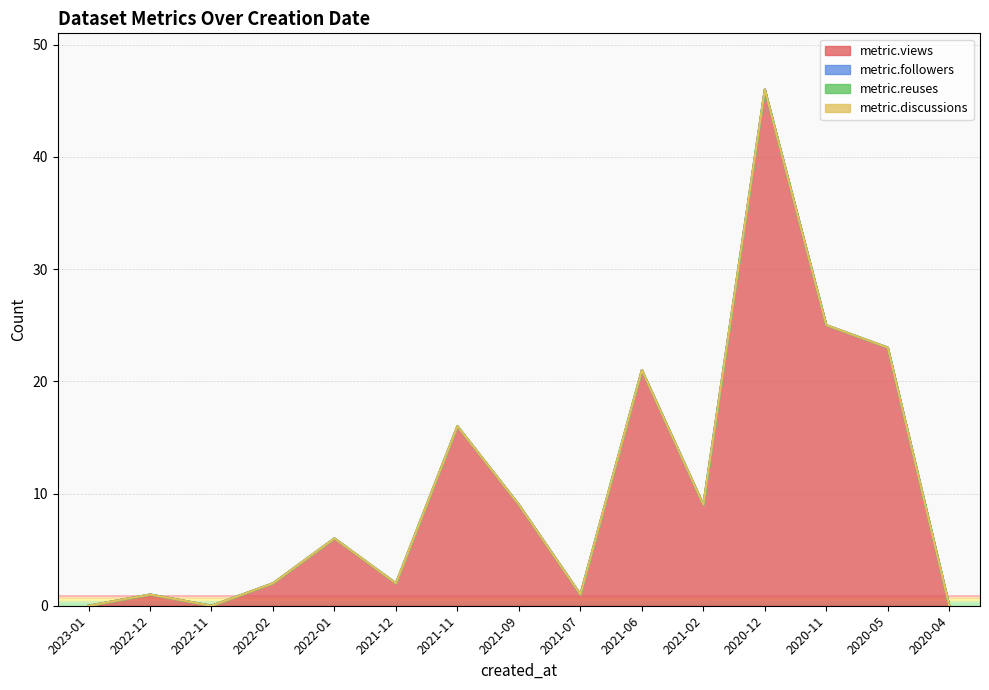

Does the chart display data point markers on the line(s)?

No